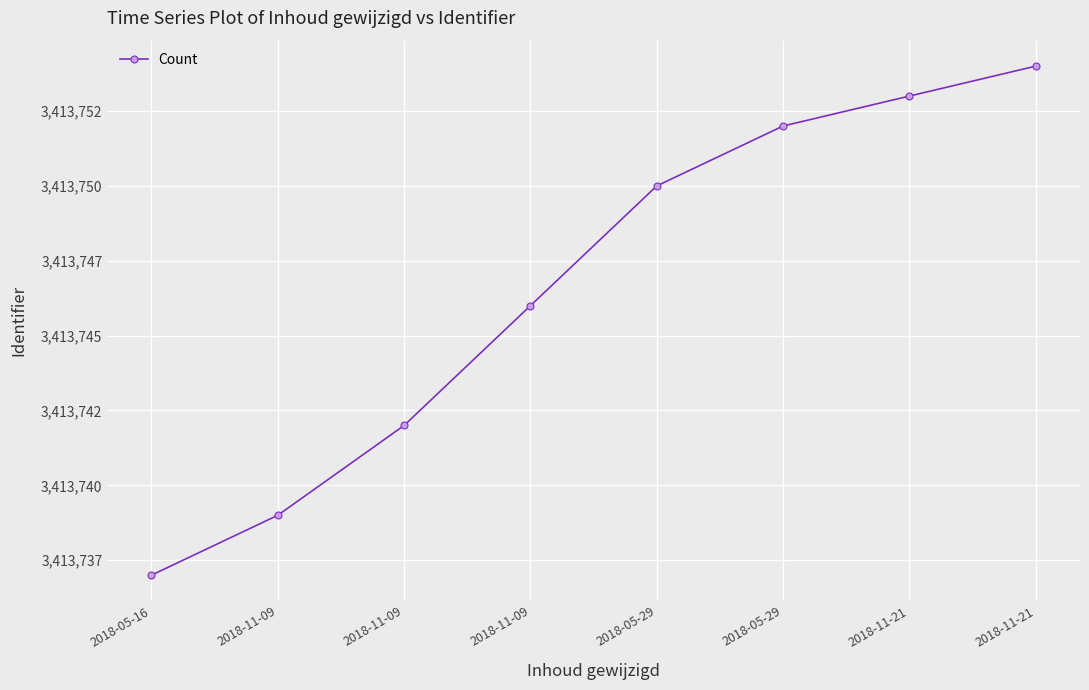

Does the chart have visible grid lines?

Yes